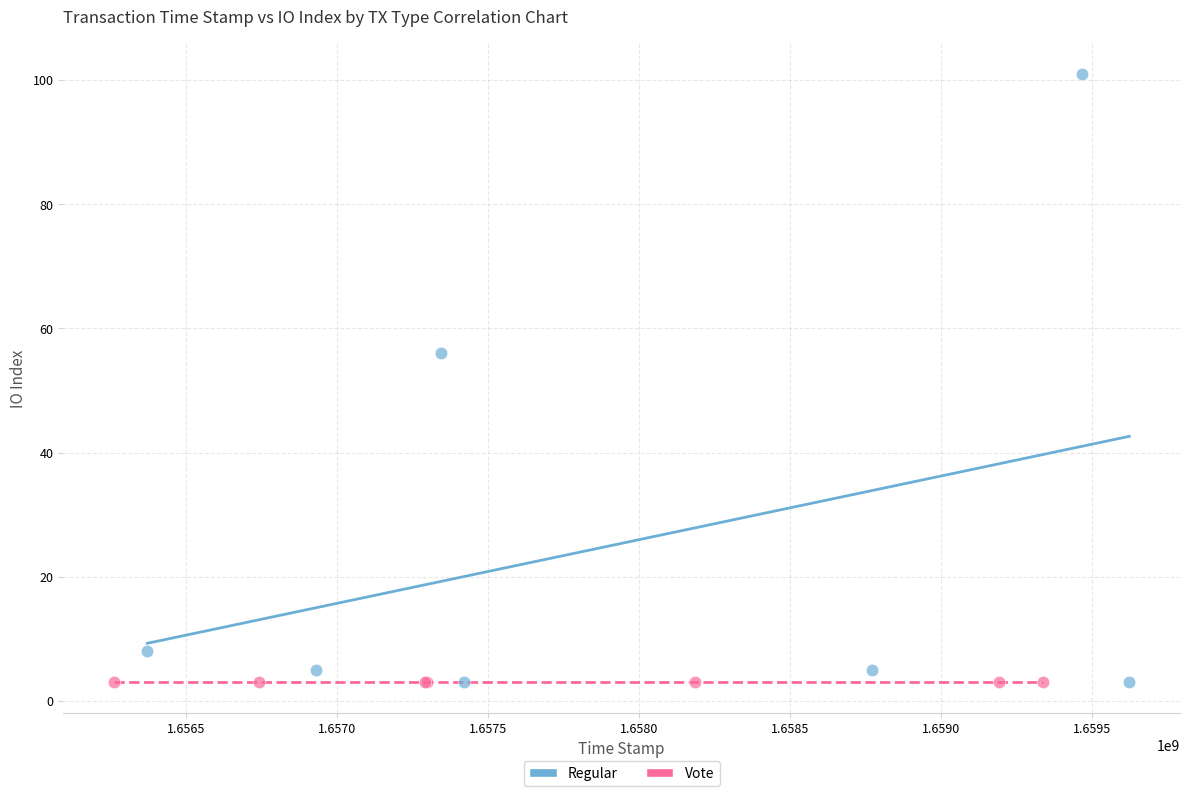

Which series reaches the maximum Y coordinate?

Regular